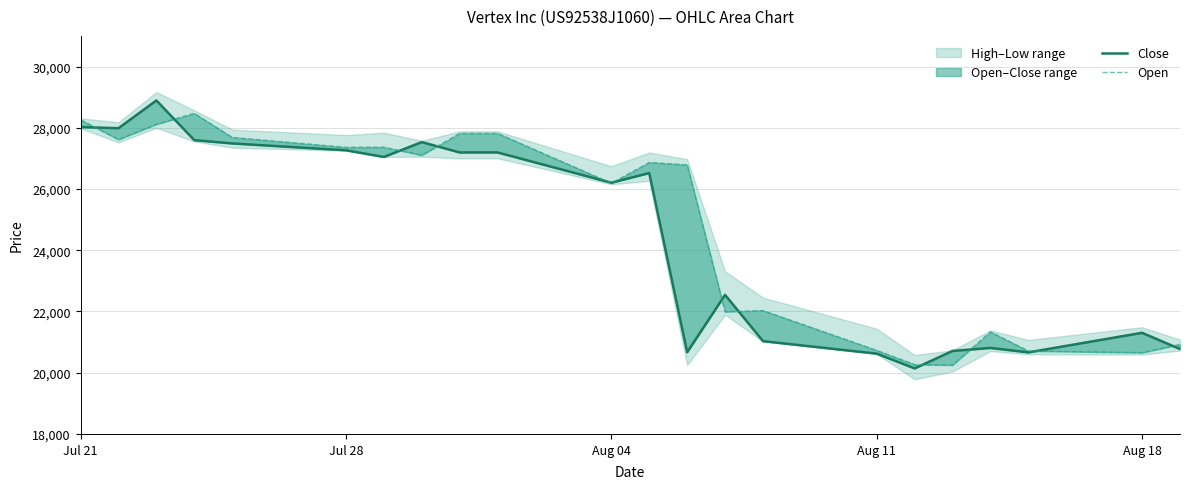

Reading left to right, transcribe all the data shown in this chart.

Close: 28023	27985	28891	27595	27488	27264	27046	27531	27193	27193	26205	26520	20668	22543	21031	20623	20140	20711	20809	20664	21303	20773
Open: 28261	27616	28115	28469	27685	27360	27365	27104	27814	27814	26188	26867	26787	21991	22030	20729	20265	20248	21331	20709	20656	20923